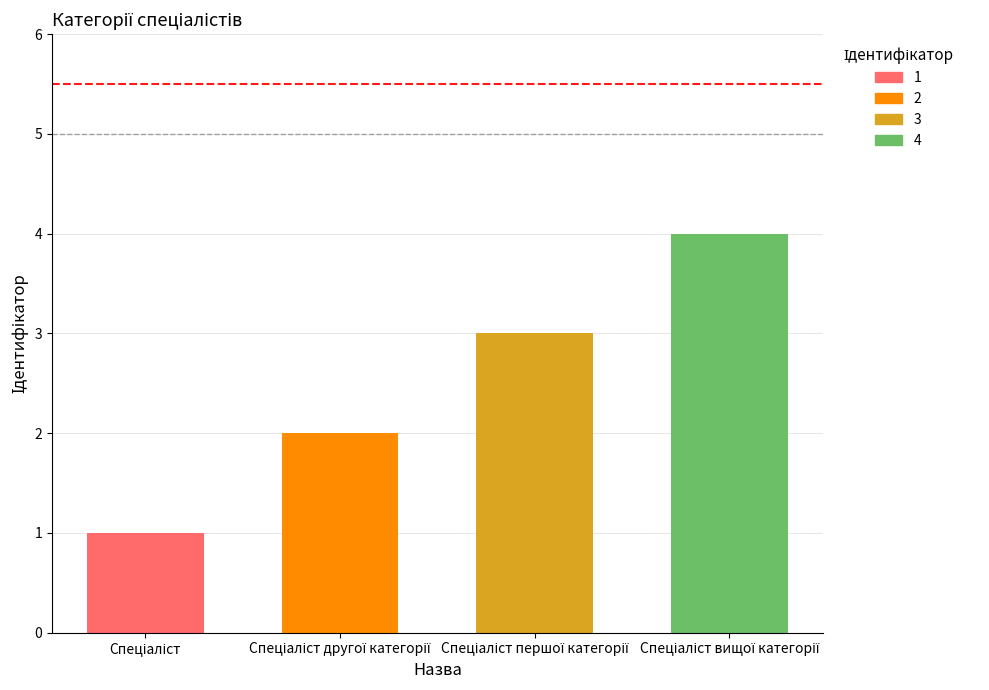

List the labels in order of value, smallest first.

Спеціаліст, Спеціаліст другої категорії, Спеціаліст першої категорії, Спеціаліст вищої категорії